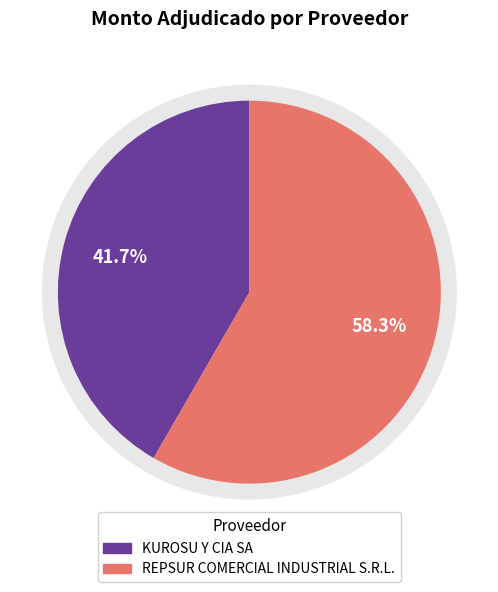

What percentage is the REPSUR COMERCIAL INDUSTRIAL S.R.L. slice, to the nearest percent?

58%